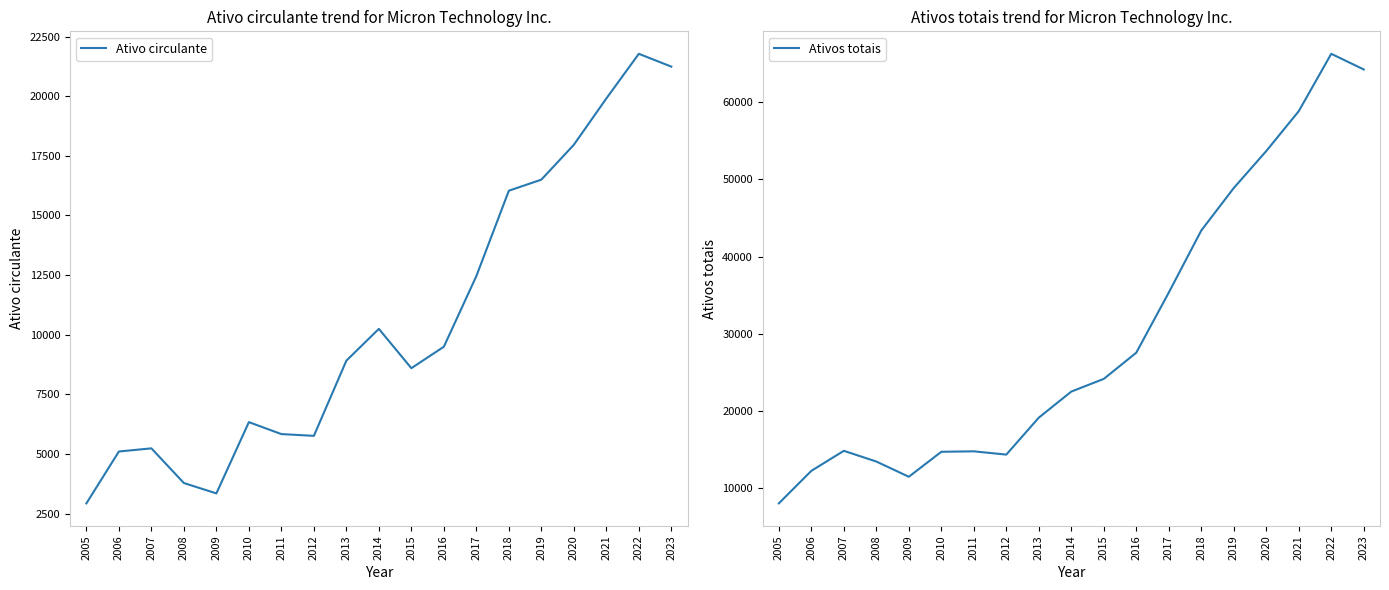

How many data points does each series have?

19